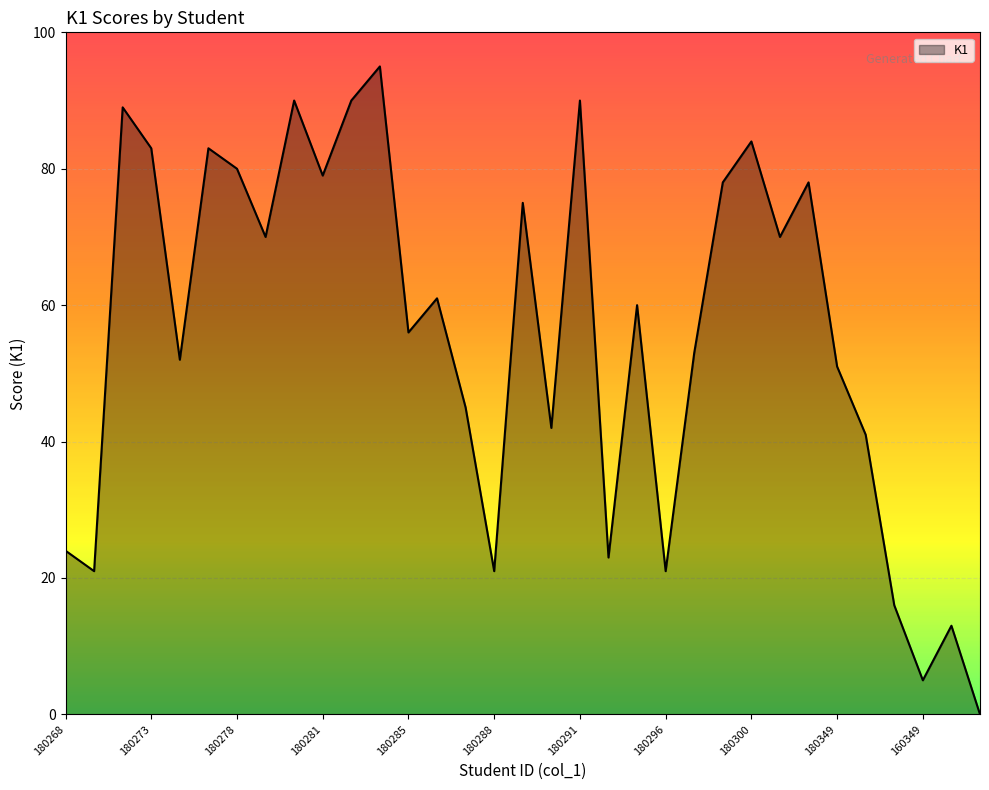

What is the difference between the maximum and minimum values?

95